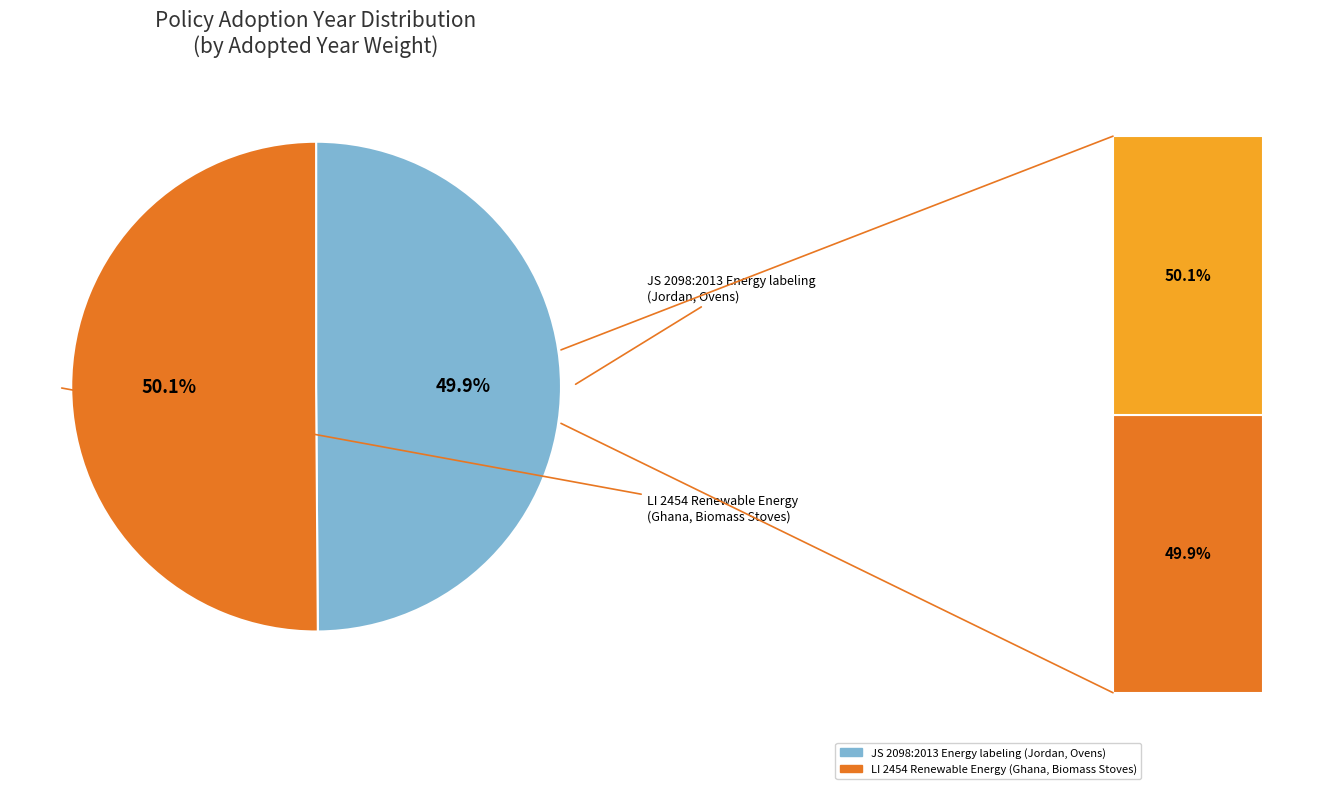

Which category has the smallest portion of the pie?

JS 2098:2013 Energy labeling
(Jordan, Ovens)